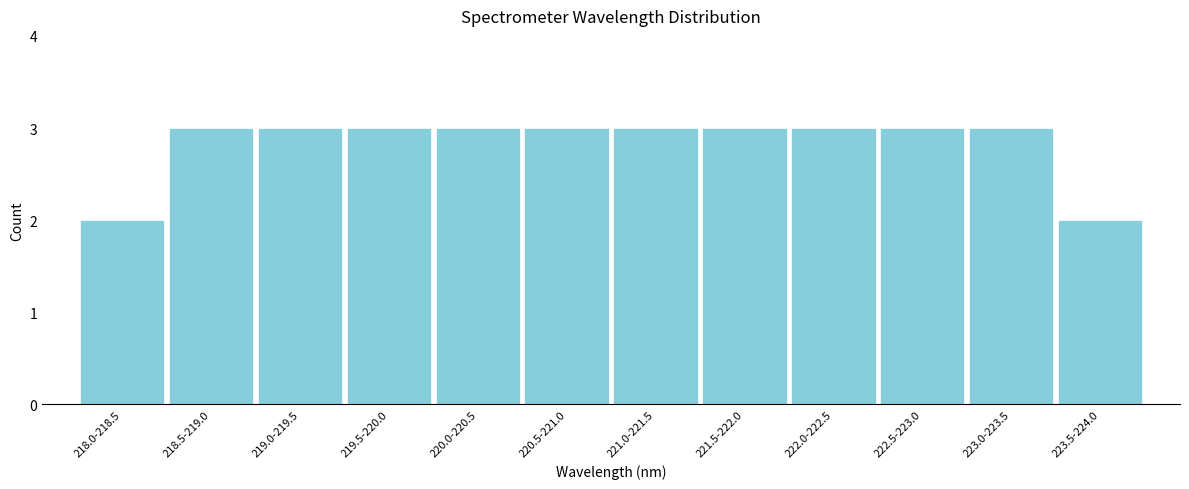

Reading left to right, what are all the values shown in this chart?

218.0-218.5=2	218.5-219.0=3	219.0-219.5=3	219.5-220.0=3	220.0-220.5=3	220.5-221.0=3	221.0-221.5=3	221.5-222.0=3	222.0-222.5=3	222.5-223.0=3	223.0-223.5=3	223.5-224.0=2